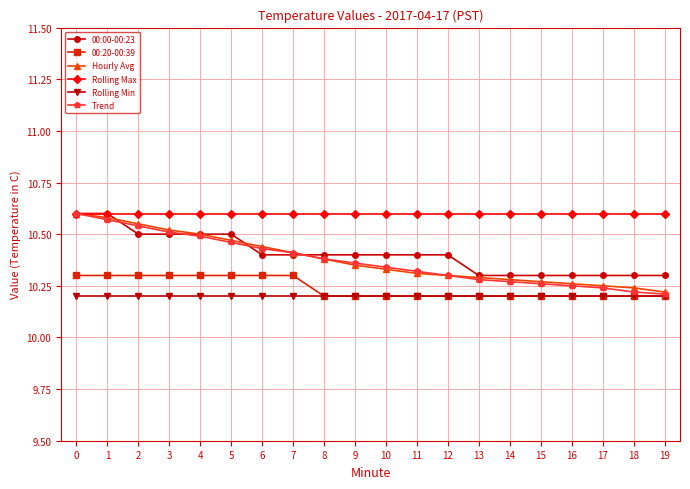

The value of Hourly Avg at 2 is 3.0. True or false?

False